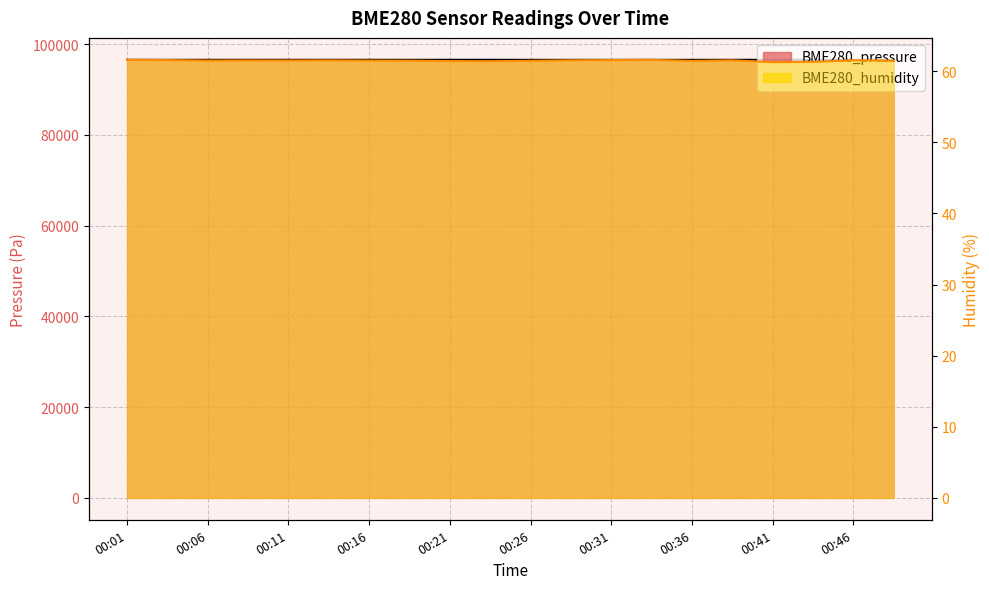

Read the BME280_humidity value at 00:36.

61.5